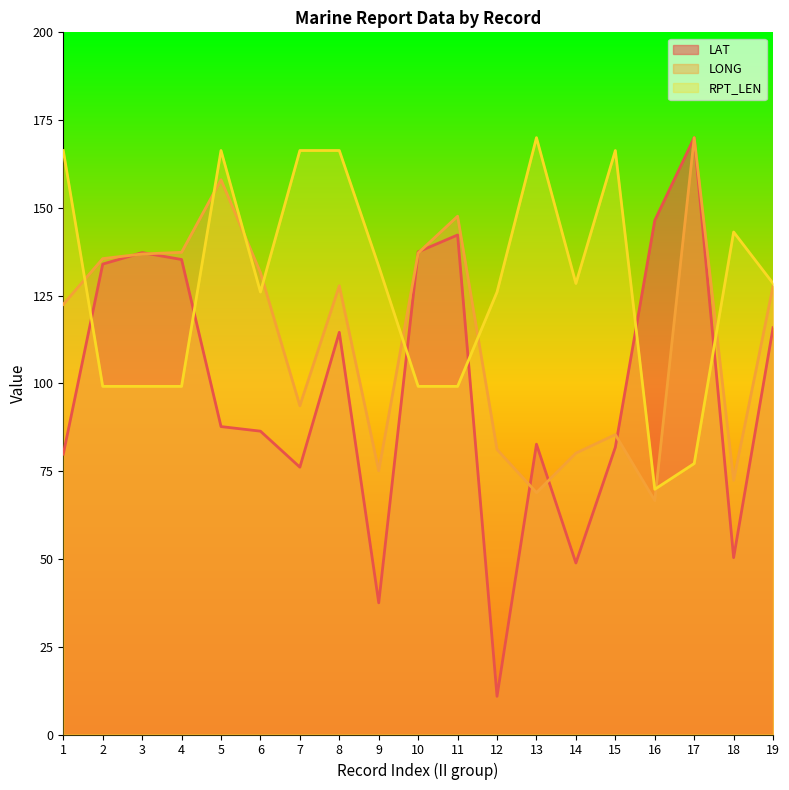

How many interior local valleys does the LONG series have?

5